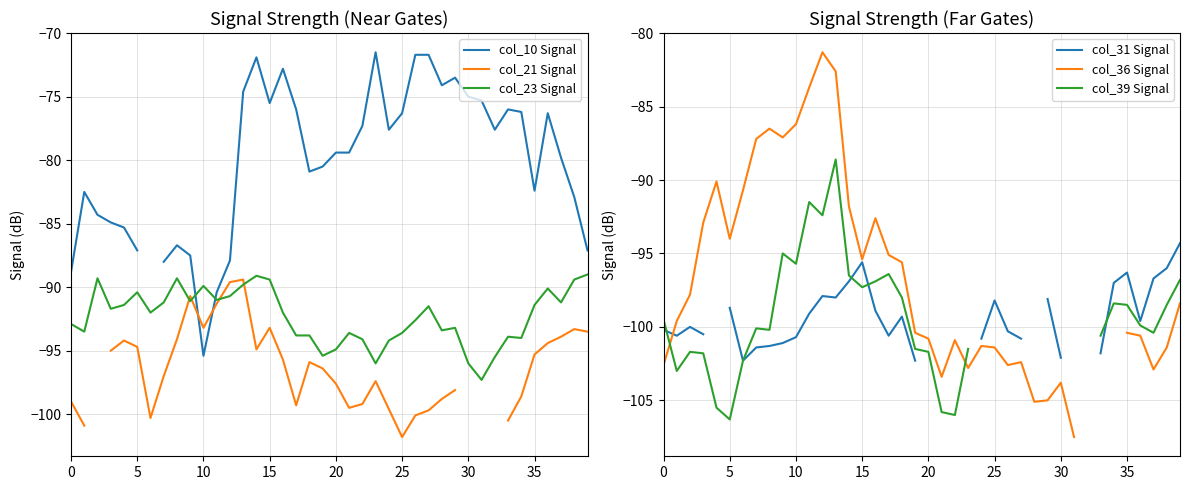

True or false: col_21 Signal has more than 1 interior local peaks.

True